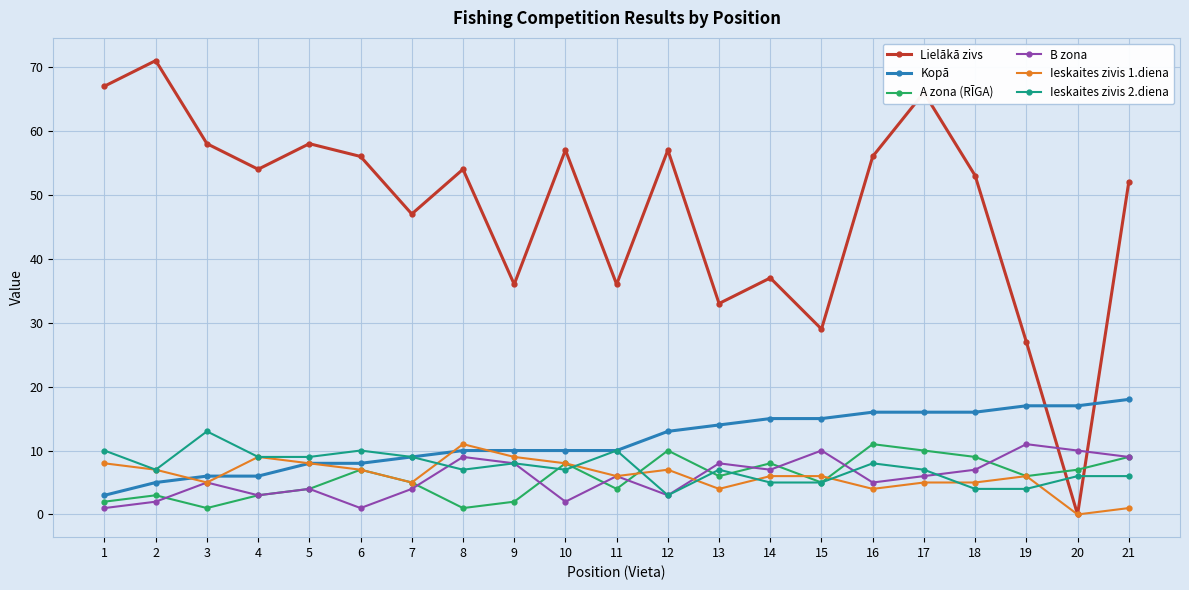

Read the A zona (RĪGA) value at 7, to the nearest 5.

5